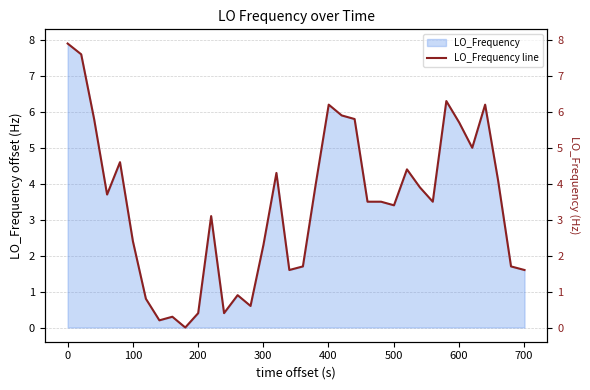

True or false: the data shows 0.1 at 600.

False